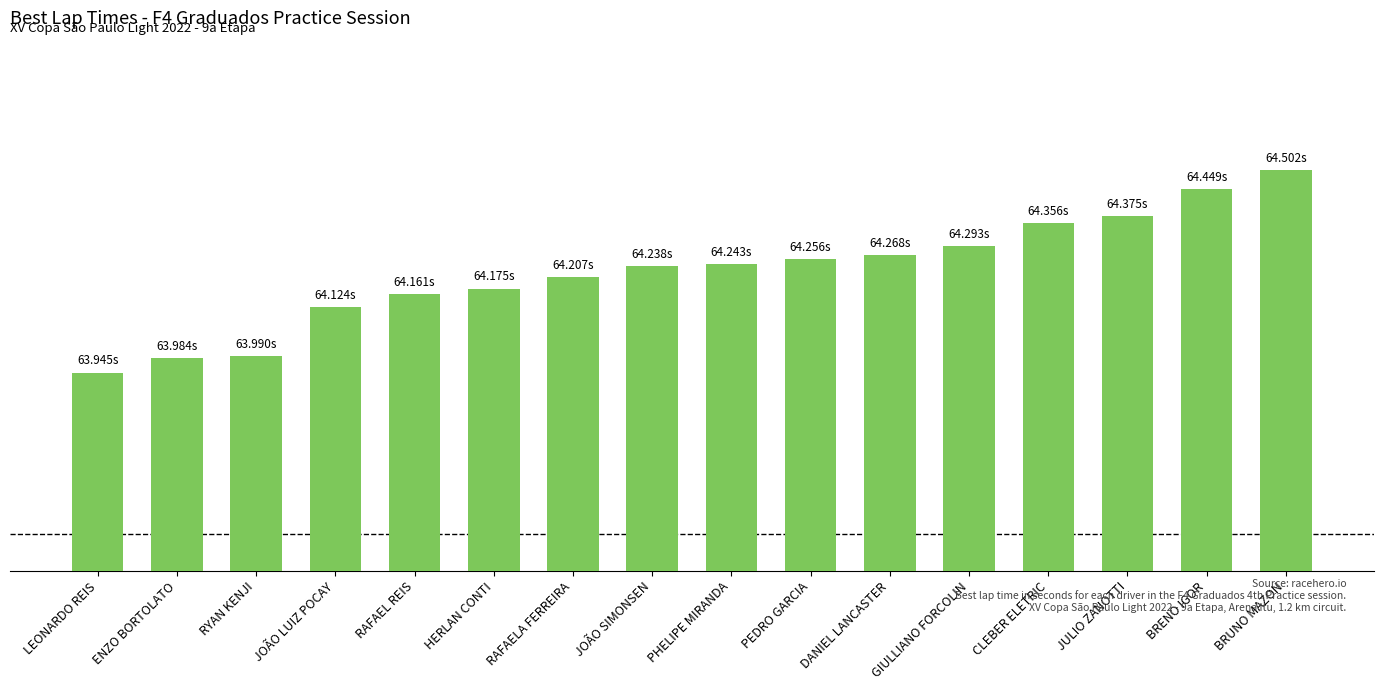

The chart shows a value of 64.1 at JOÃO LUIZ POCAY. True or false?

True